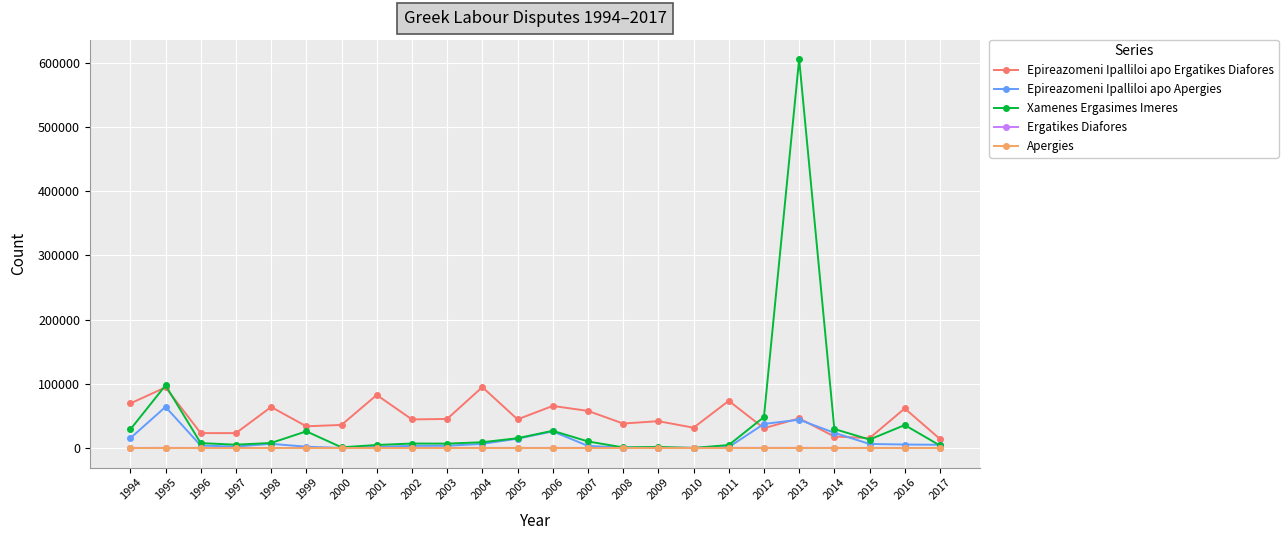

What are all the series names shown in the legend?

Epireazomeni Ipalliloi apo Ergatikes Diafores, Epireazomeni Ipalliloi apo Apergies, Xamenes Ergasimes Imeres, Ergatikes Diafores, Apergies